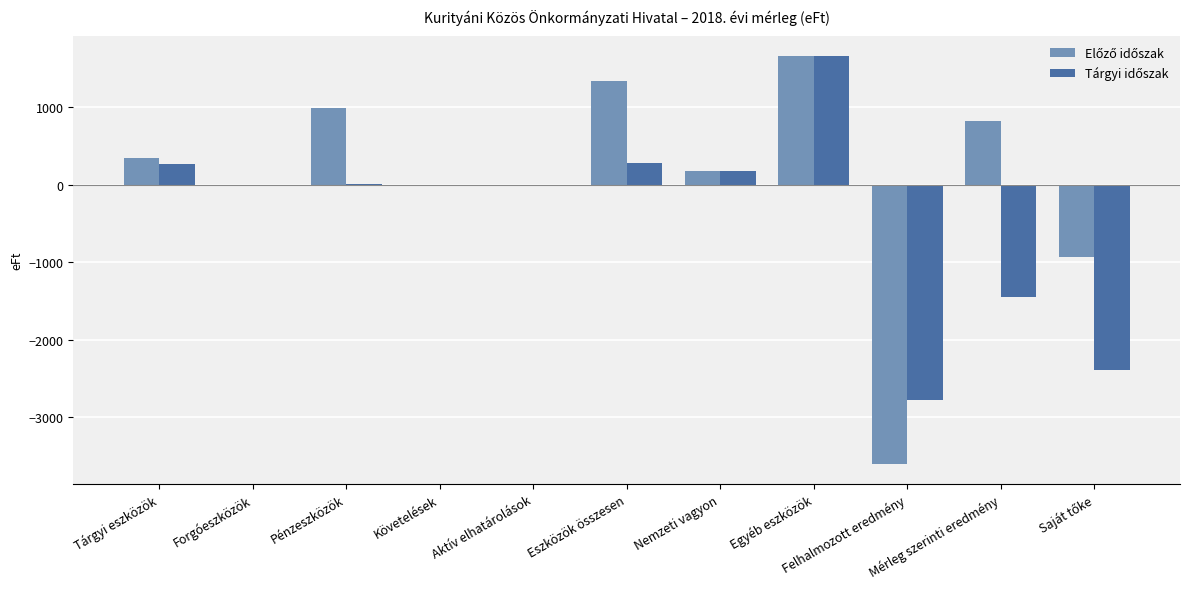

Does the chart contain stacked bars?

No